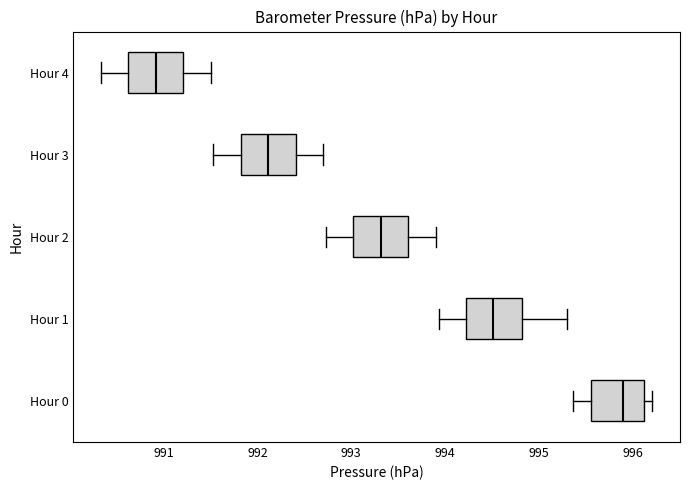

Reading bottom to top, transcribe this box plot: for each box, give where its median line is, the range the box spans, and where its two whiskers end, as read against the x-axis. The values are not printed on the chart, so give them approximately, as read against the axis.

Hour 0: median 995.9, box 995.6 to 996.1, whiskers 995.4 to 996.2
Hour 1: median 994.5, box 994.2 to 994.8, whiskers 993.9 to 995.3
Hour 2: median 993.3, box 993.0 to 993.6, whiskers 992.7 to 993.9
Hour 3: median 992.1, box 991.8 to 992.4, whiskers 991.5 to 992.7
Hour 4: median 990.9, box 990.6 to 991.2, whiskers 990.3 to 991.5